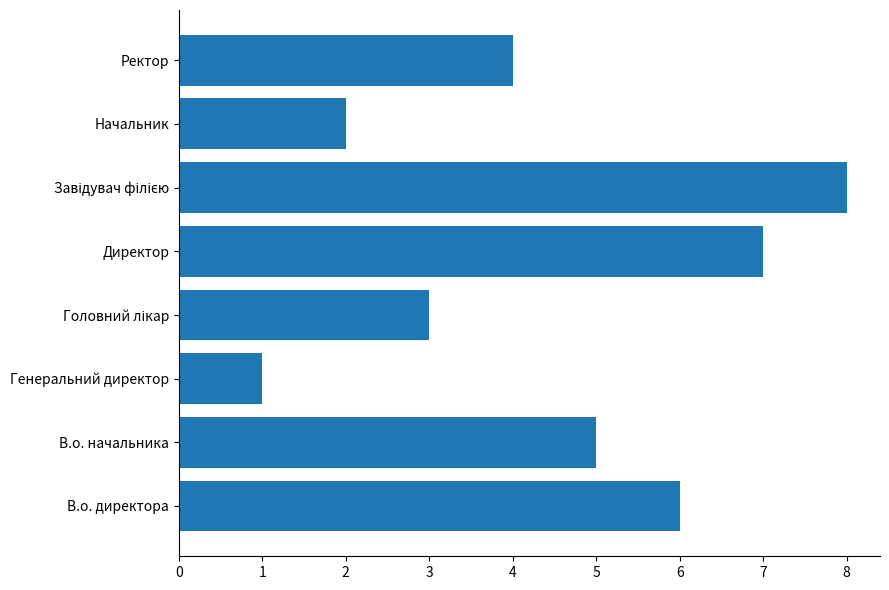

How many data points are less than 5?

4